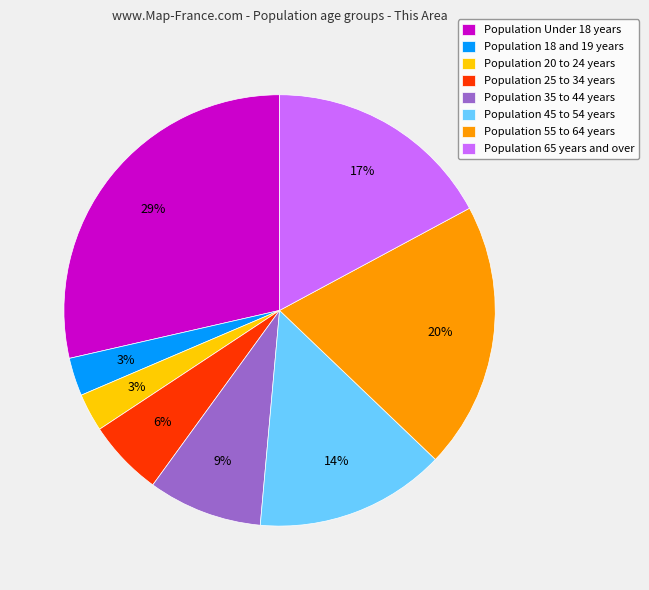

Combined, do Population 45 to 54 years and Population Under 18 years account for over 50%?

No